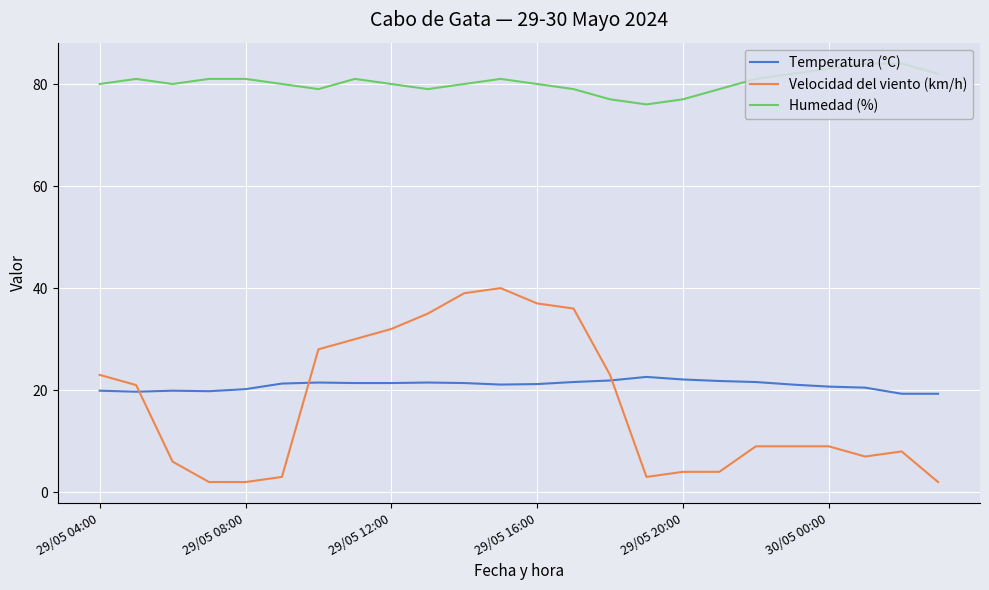

True or false: Humedad (%) and Temperatura (°C) cross at least once.

False